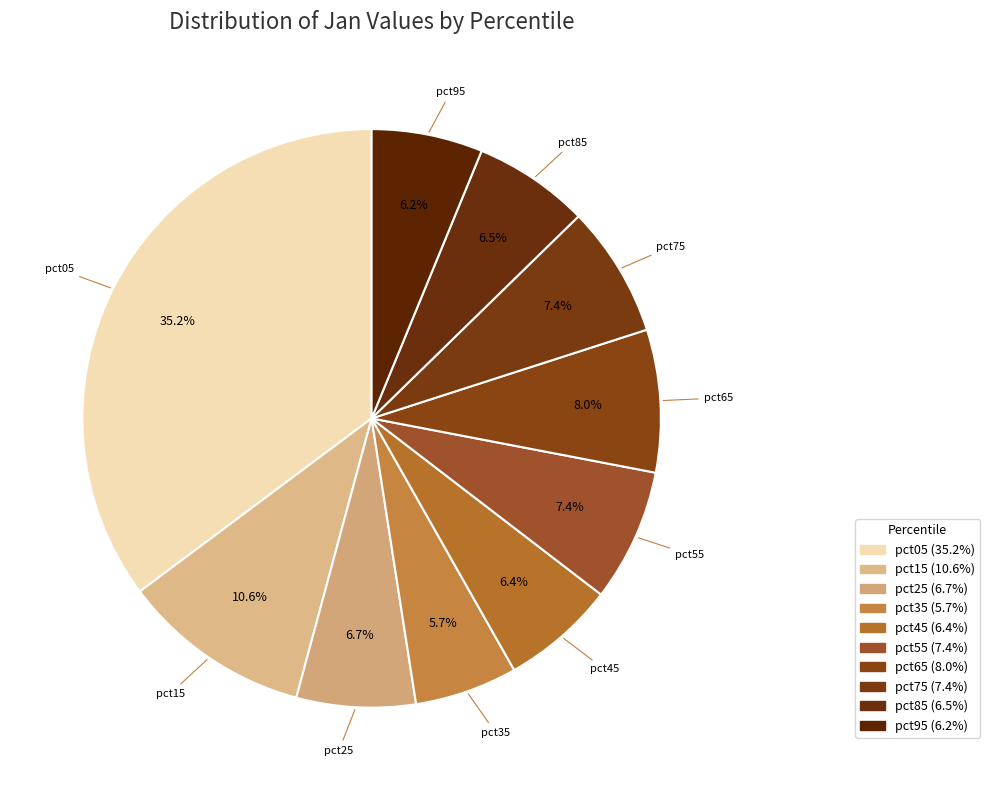

How many segments does this pie chart have?

10